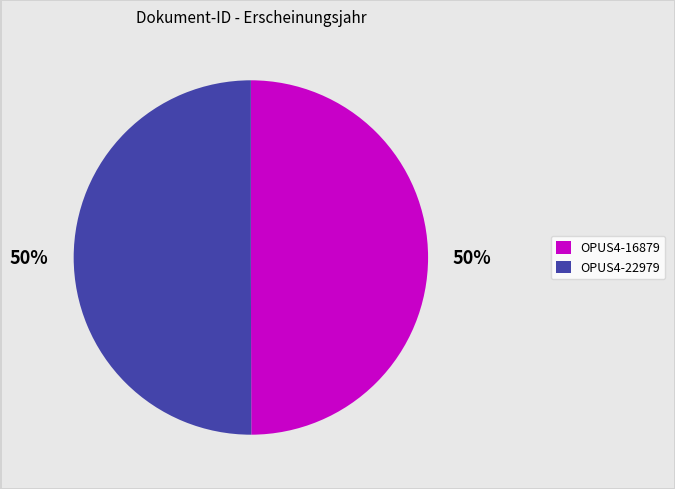

What is the ratio of the value at OPUS4-22979 to the value at OPUS4-16879?

1.0